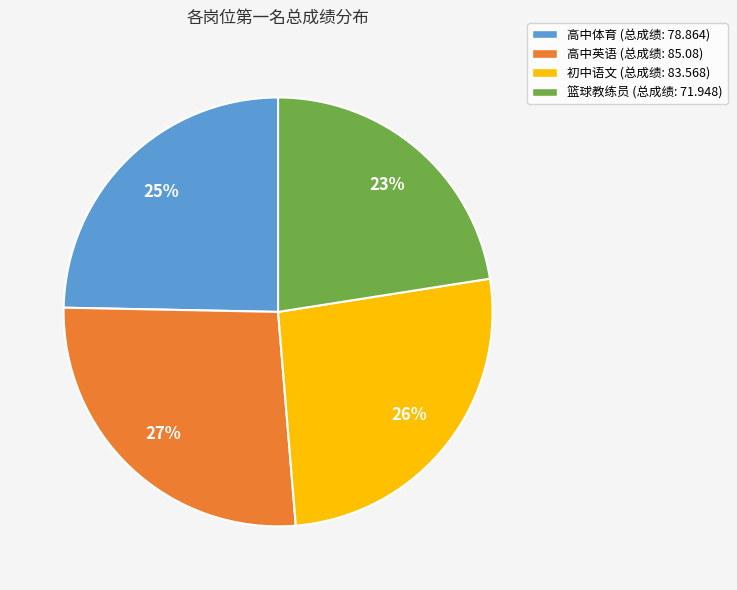

Is there a majority slice in this chart?

No